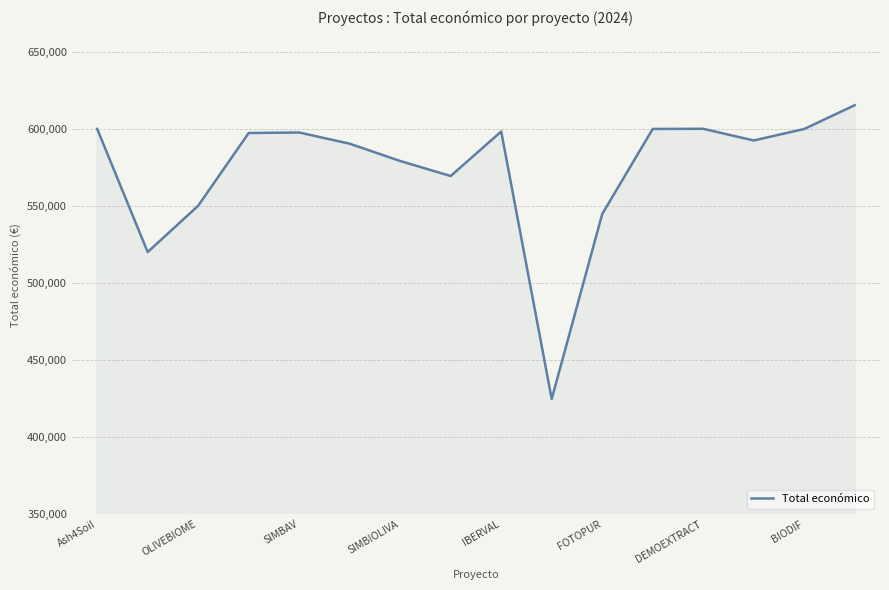

What is the value of the 12th point from the left?

599960